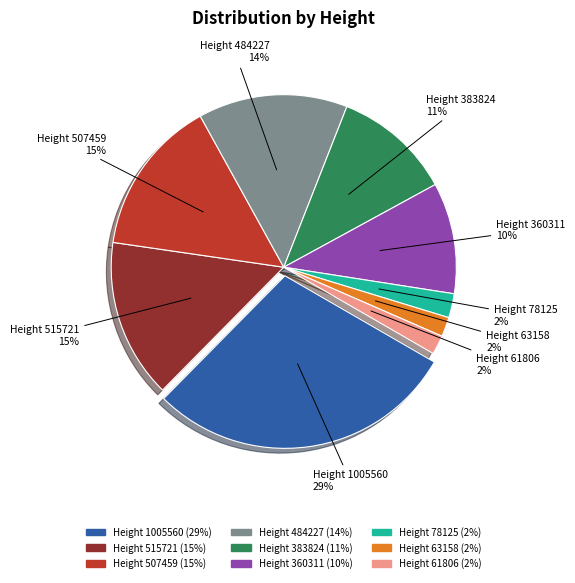

To the nearest percent, what is the combined percentage of 1005560 and 507459?

44%